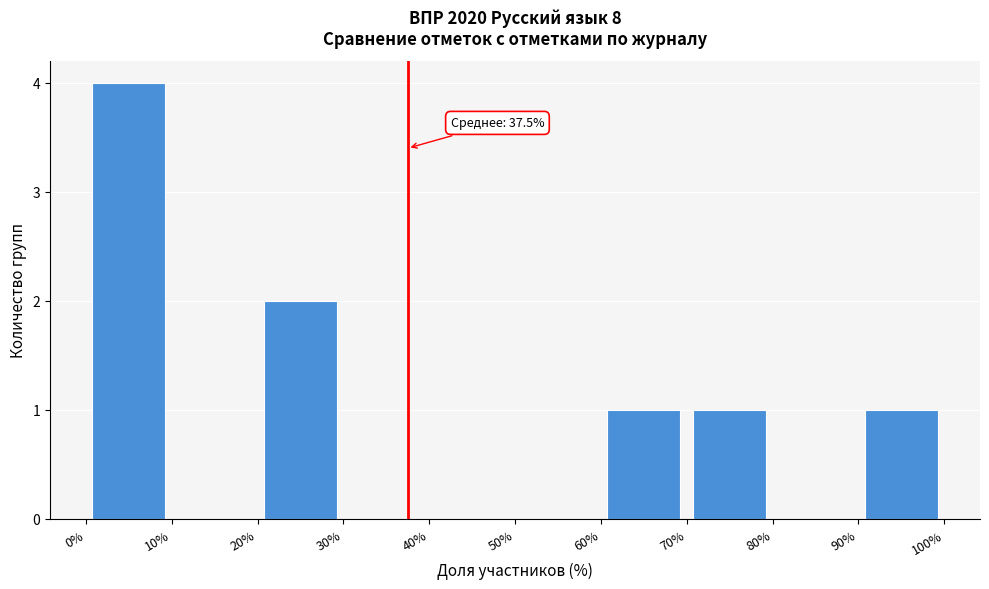

Over which range of the x-axis is the bar tallest?

0% to 10%